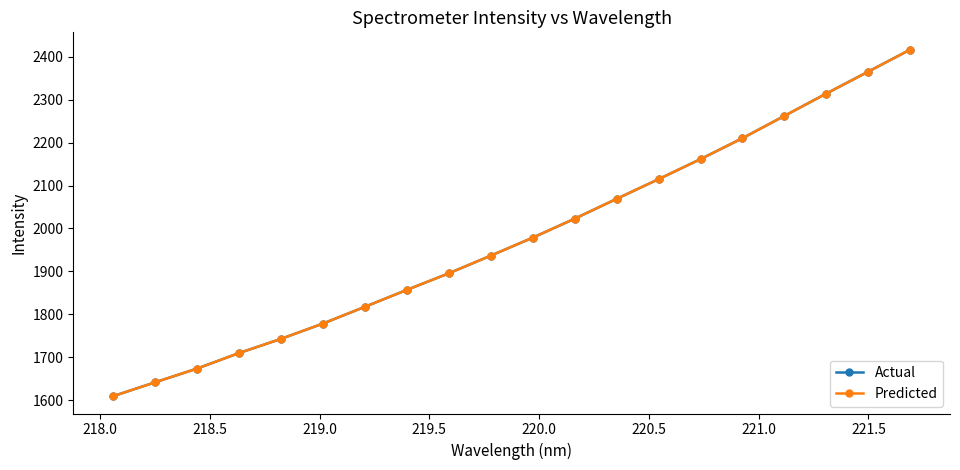

True or false: Predicted and Actual intersect in this chart.

False